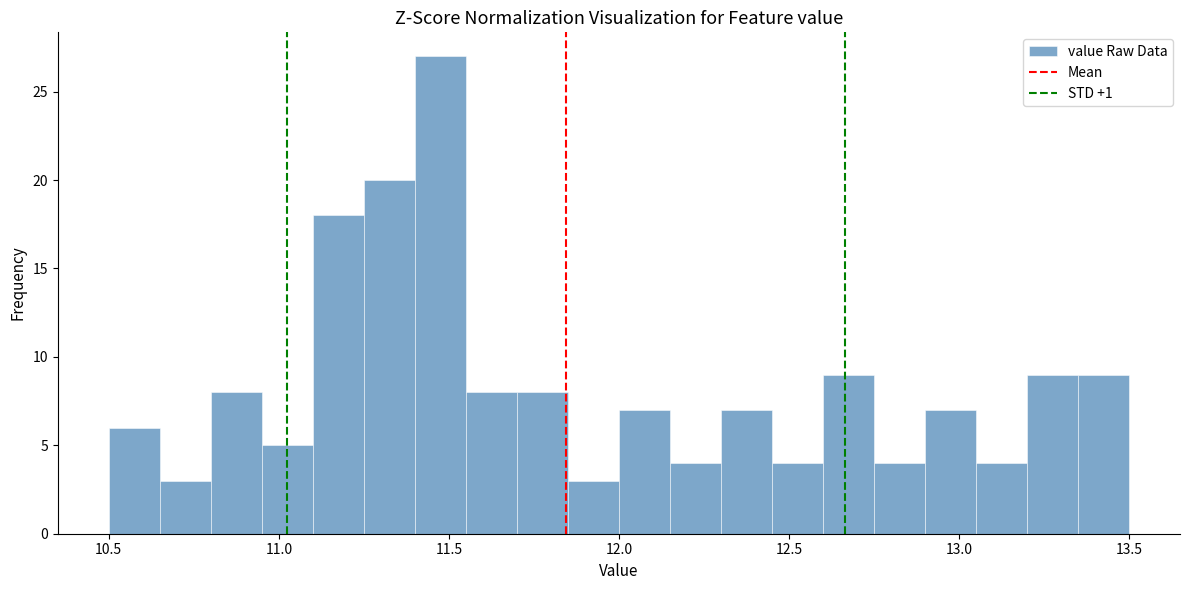

Around what value on the x-axis is the tallest bar? Give the approximate position of its centre, as read against the axis.

11.50